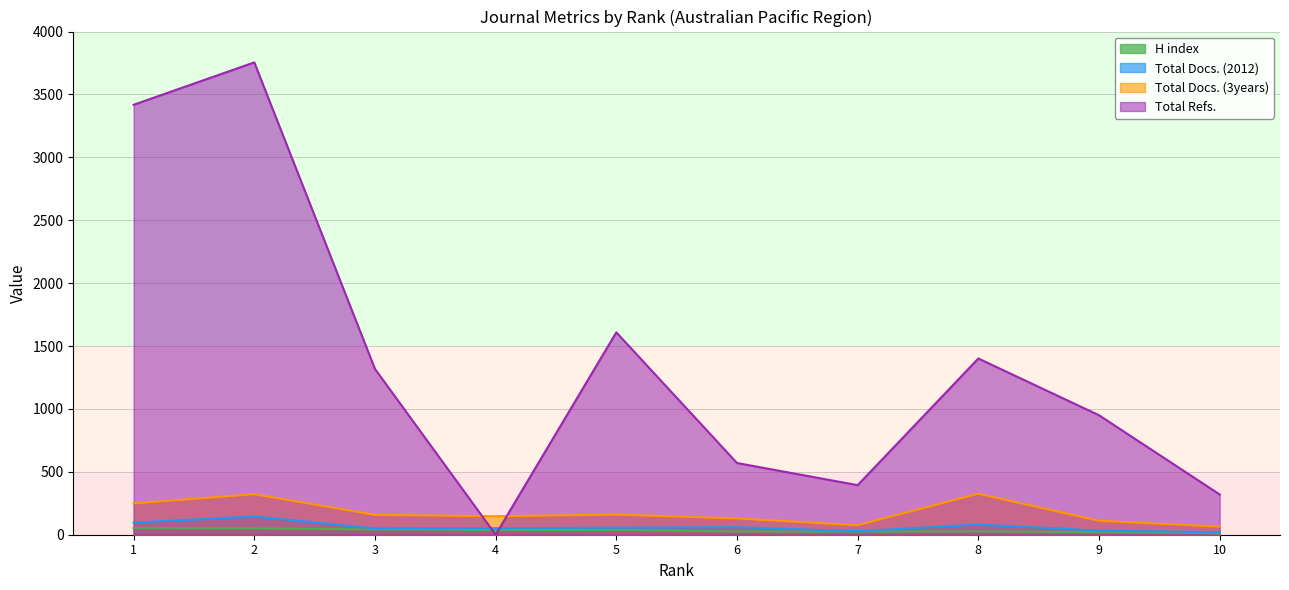

True or false: H index and Total Docs. (2012) cross at least once.

False